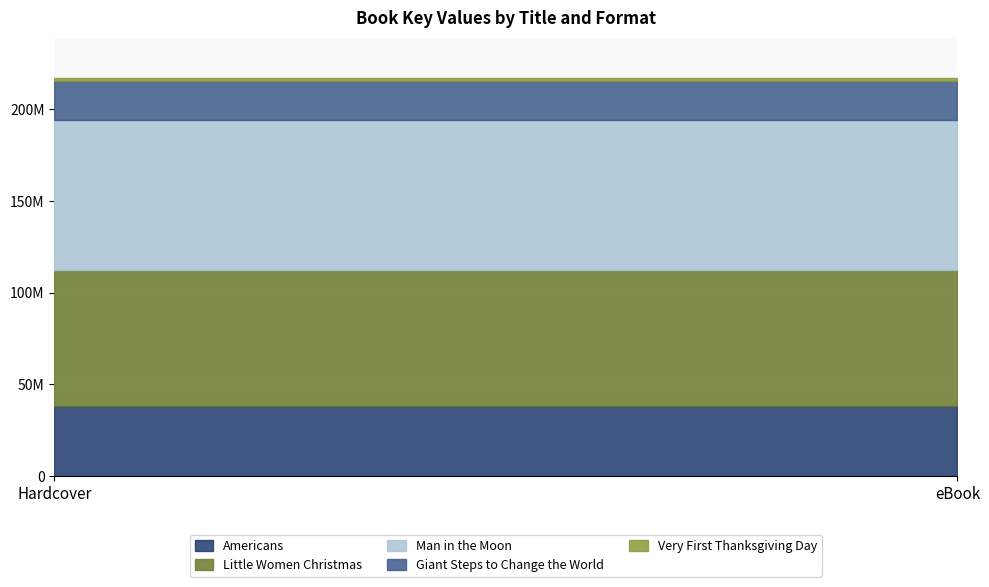

Reading right to left, transcribe all the data shown in this chart.

Americans: 38105789	38105789
Little Women Christmas: 74065487	74065487
Man in the Moon: 81797374	81797374
Giant Steps to Change the World: 21698017	21698017
Very First Thanksgiving Day: 1618466	1618466